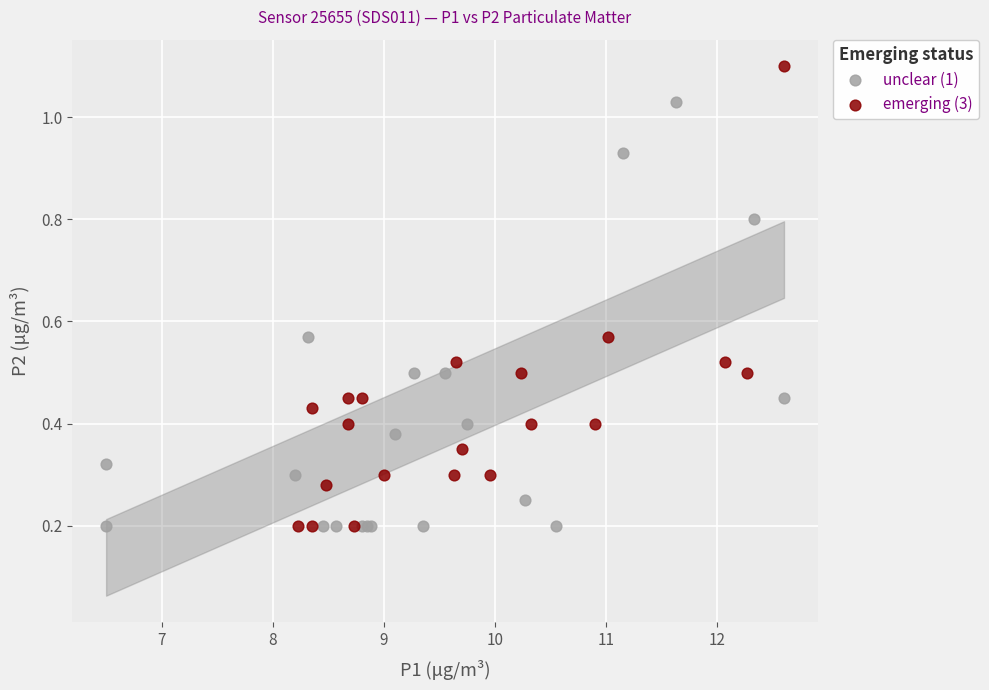

Which series contains the highest Y value?

emerging (3)